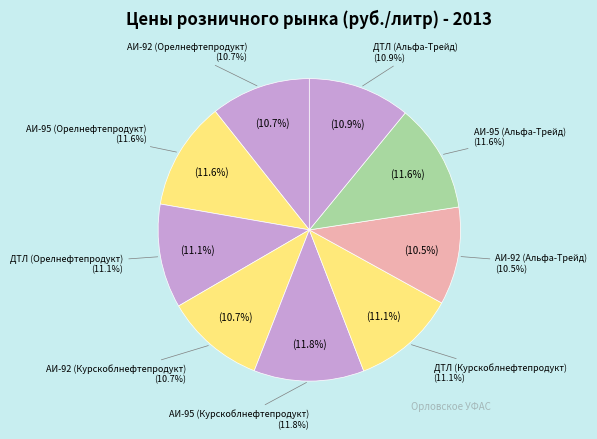

Rank the categories by value from highest to lowest.

АИ-95 (Курскоблнефтепродукт), АИ-95 (Альфа-Трейд), АИ-95 (Орелнефтепродукт), ДТЛ (Орелнефтепродукт), ДТЛ (Курскоблнефтепродукт), ДТЛ (Альфа-Трейд), АИ-92 (Орелнефтепродукт), АИ-92 (Курскоблнефтепродукт), АИ-92 (Альфа-Трейд)